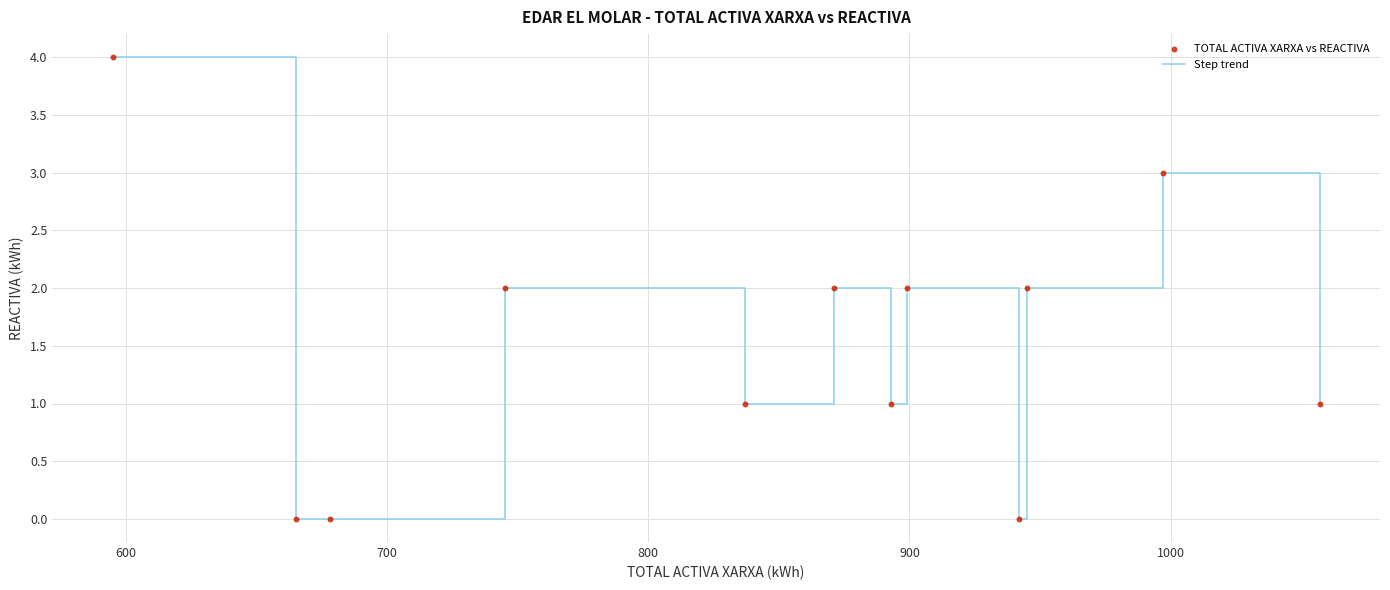

What is the maximum value shown in the chart?

4